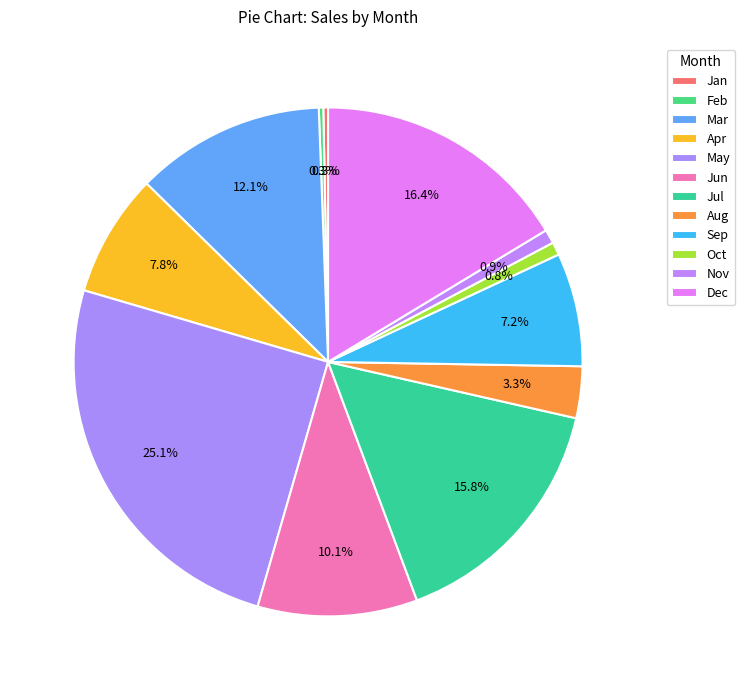

True or false: Aug accounts for 10% of the total.

False